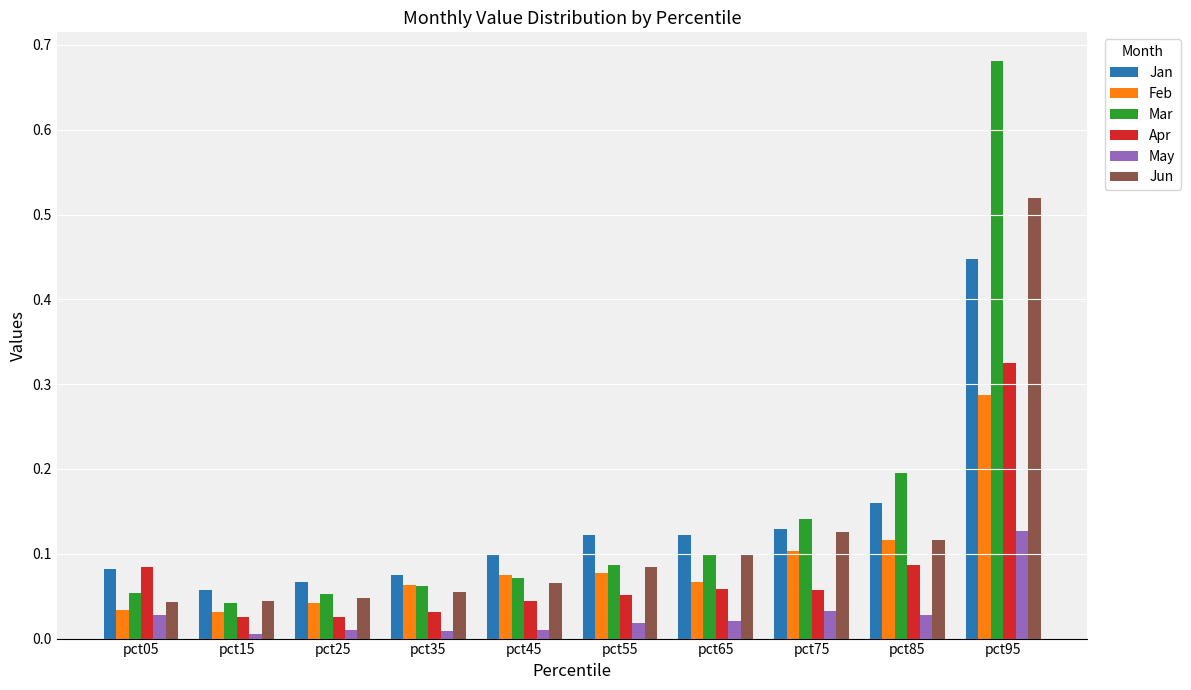

List the series in order of their peak value, highest first.

Mar, Jun, Jan, Apr, Feb, May